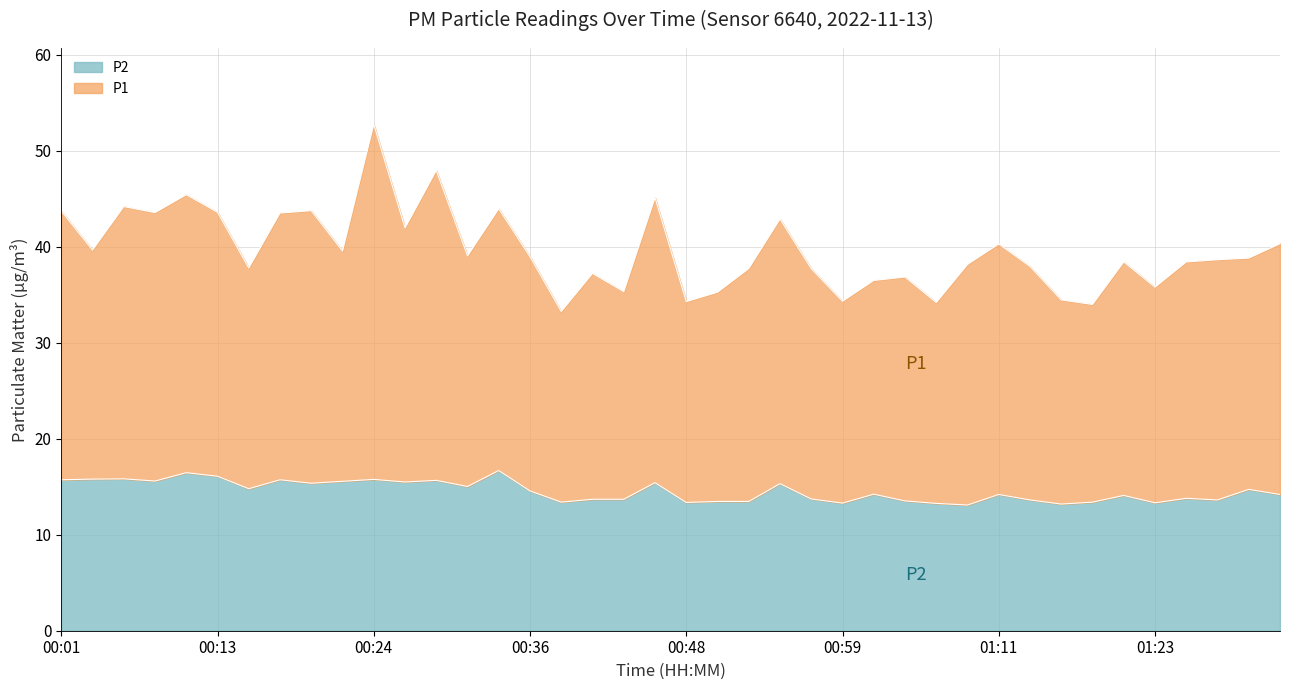

Which series has the largest total across all categories?

P1